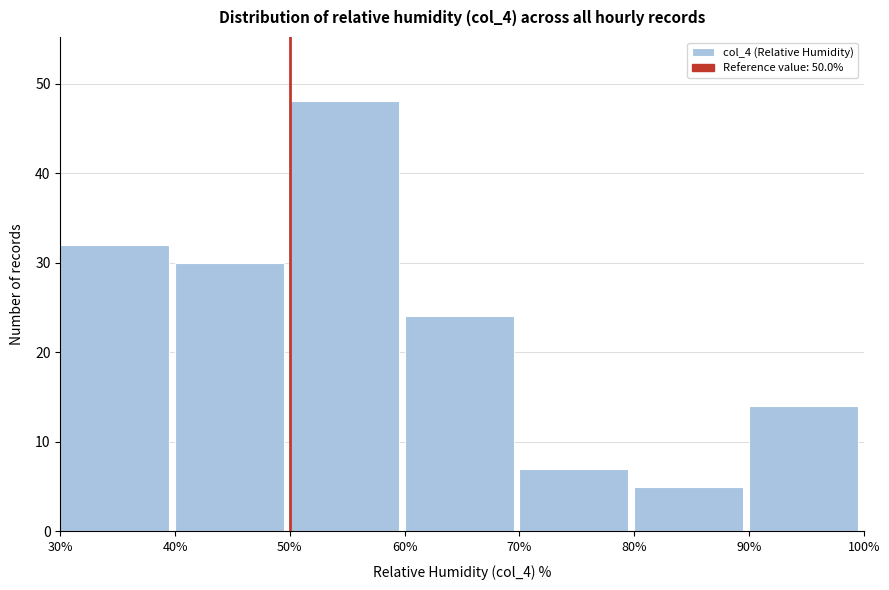

Reading left to right, list every bar in this chart as the range it spans on the x-axis followed by its height. The values are not printed on the chart, so give them approximately, as read against the axis.

30% to 40%: 32
40% to 50%: 30
50% to 60%: 48
60% to 70%: 24
70% to 80%: 7
80% to 90%: 5
90% to 100%: 14